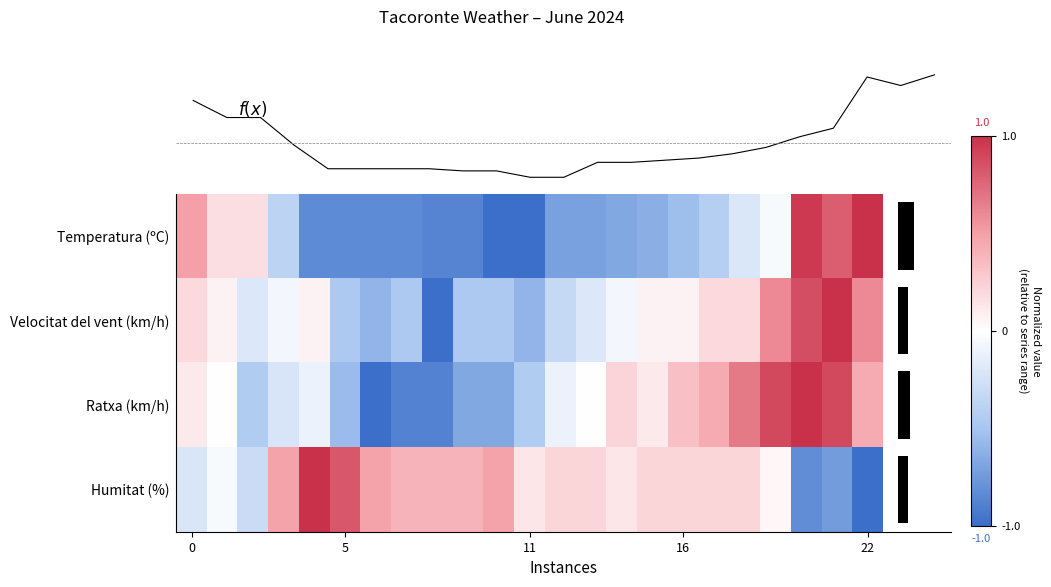

At how many categories does at least one series exceed 0?

23